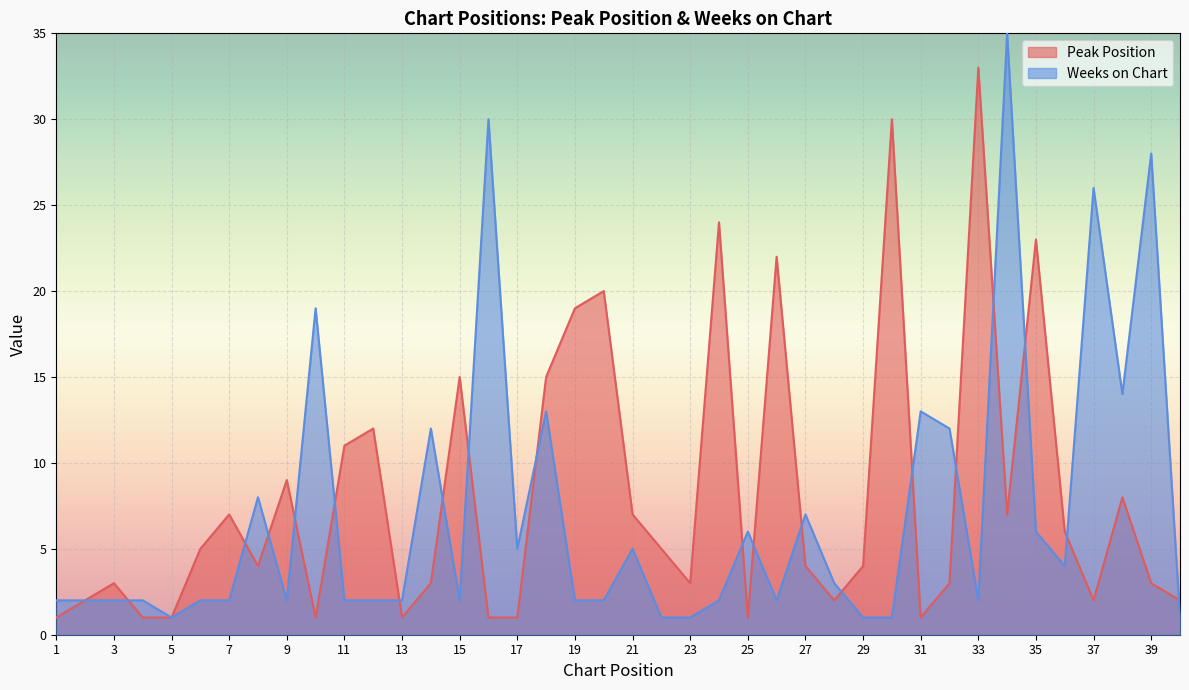

What is the approximate value of Peak Position at 12?

12